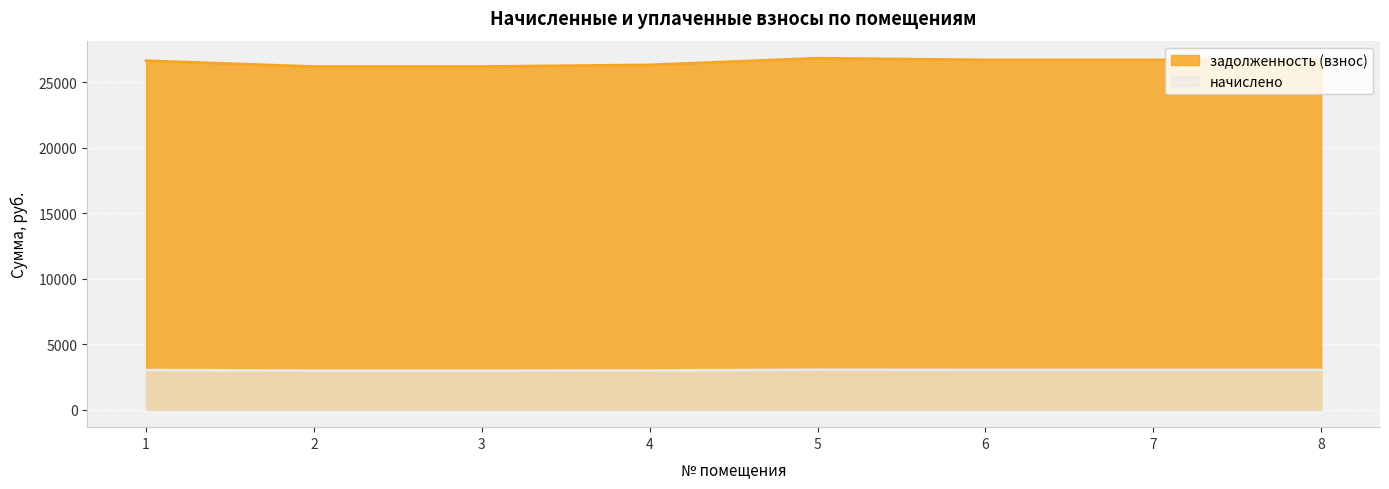

At how many categories does at least one series exceed 12012?

8